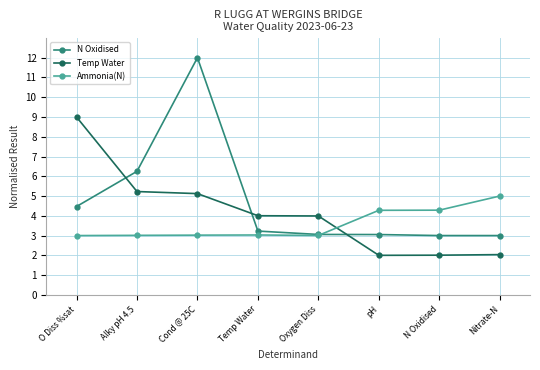

What is the sum of all N Oxidised values?

38.1